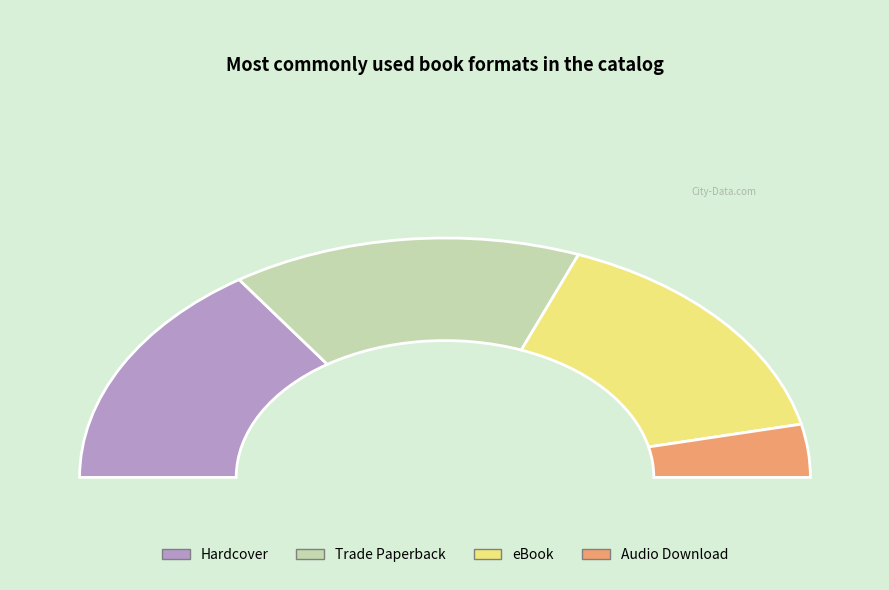

To the nearest percent, what portion does Trade Paperback represent?

31%